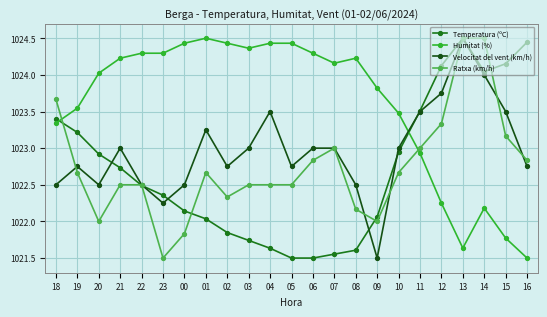

At which label does Humitat (%) reach its minimum?

16